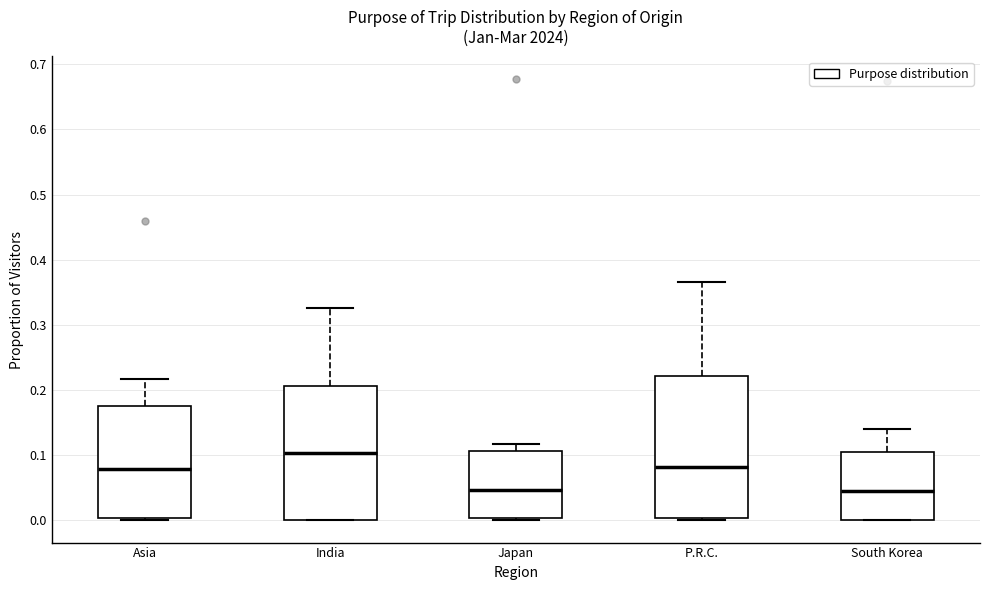

Where is the lower edge of the box for India on the y-axis? The values are not printed on the chart, so give them approximately, as read against the axis.

0.00